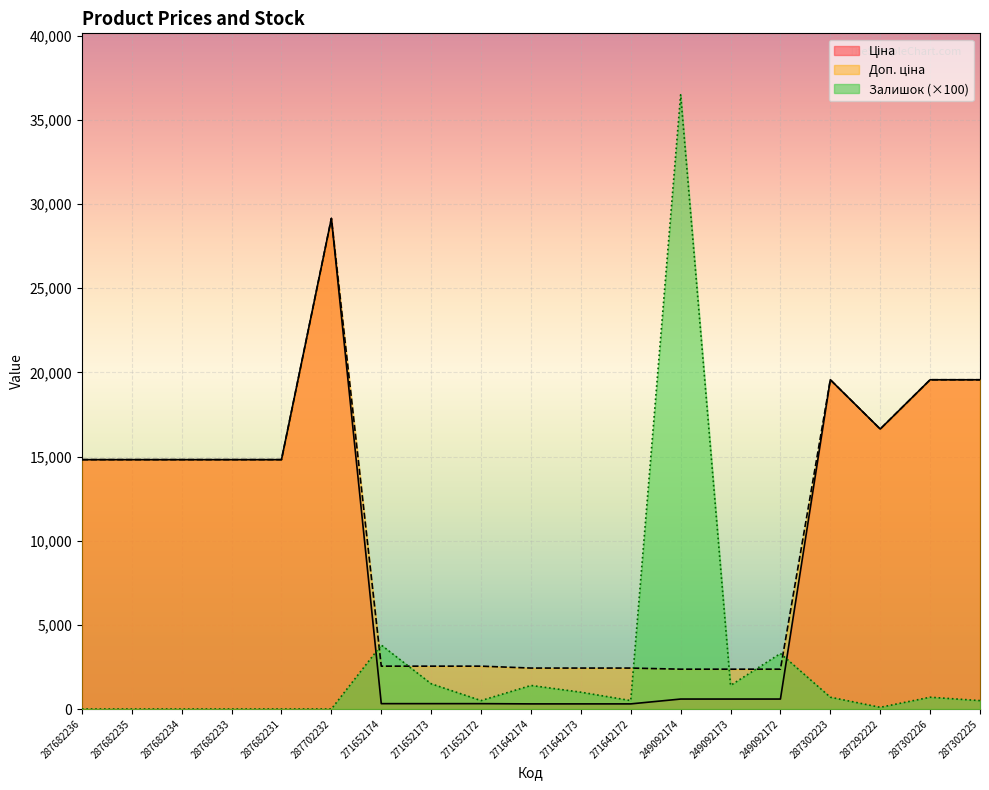

What position from the right is 271642174?

10